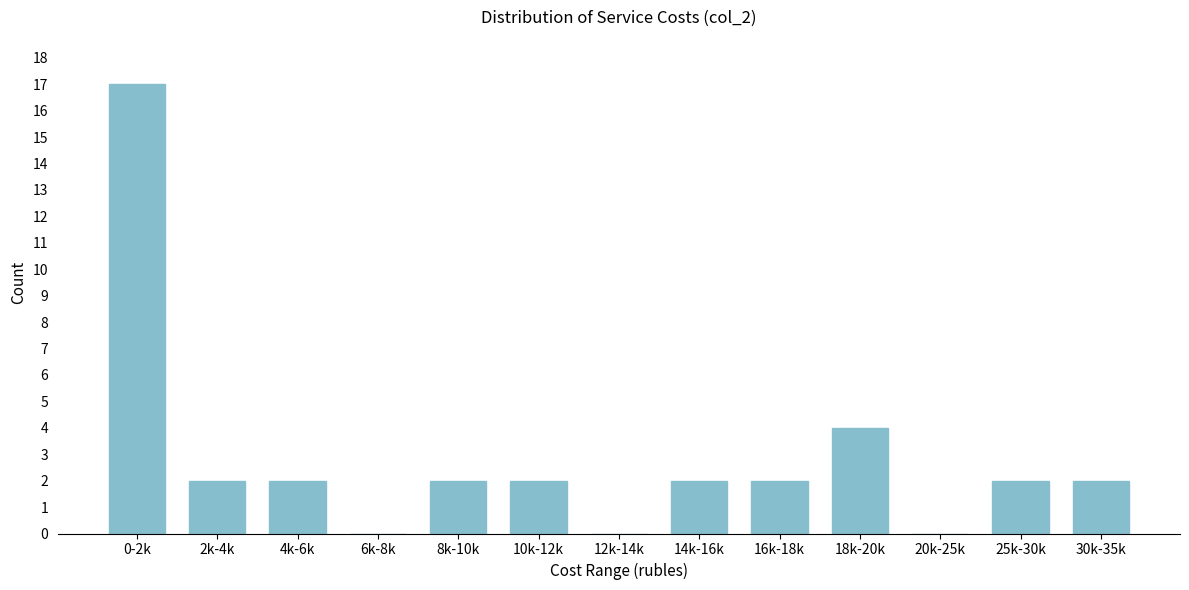

Reading left to right, what are all the values shown in this chart?

0-2k=17	2k-4k=2	4k-6k=2	6k-8k=0	8k-10k=2	10k-12k=2	12k-14k=0	14k-16k=2	16k-18k=2	18k-20k=4	20k-25k=0	25k-30k=2	30k-35k=2